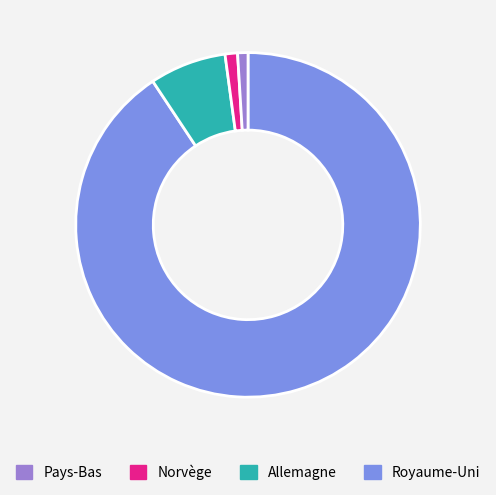

Does any single category account for the majority?

Yes